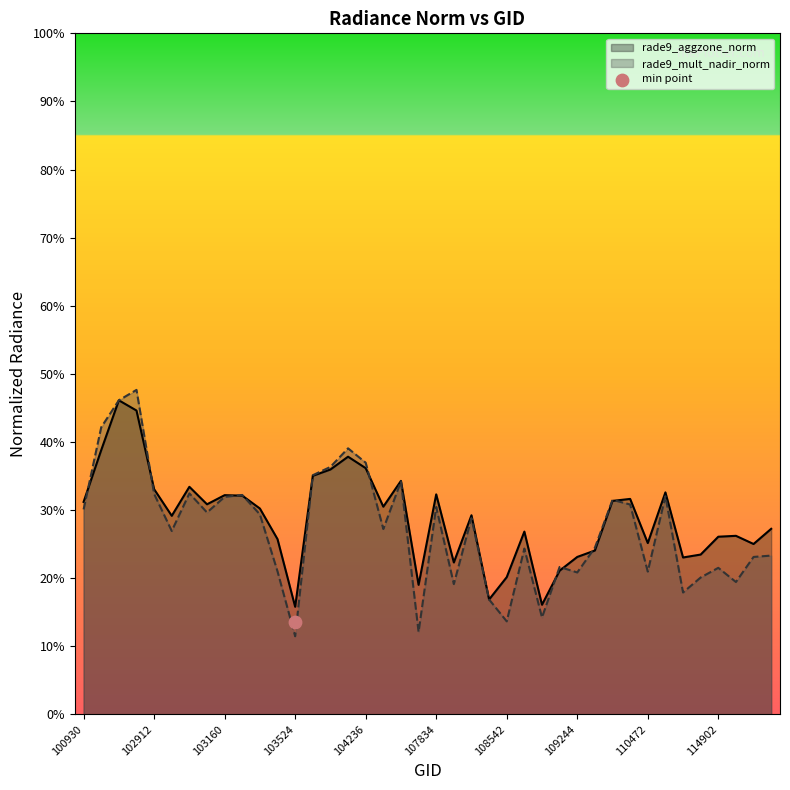

Which series contains the lowest Y value?

rade9_mult_nadir_norm